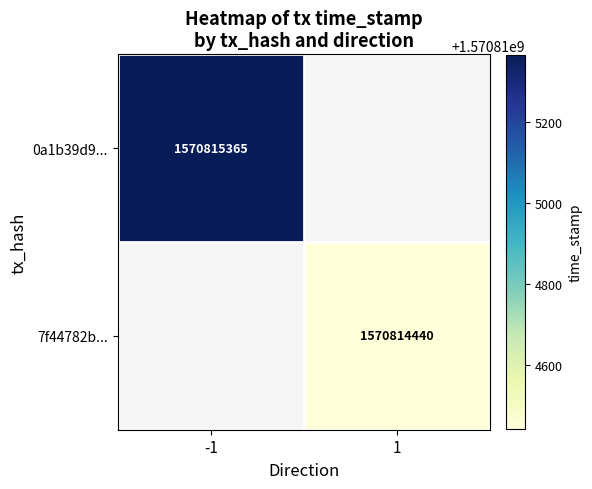

Is the value of 7f44782b... at 1 greater than the value of 0a1b39d9... at -1?

No